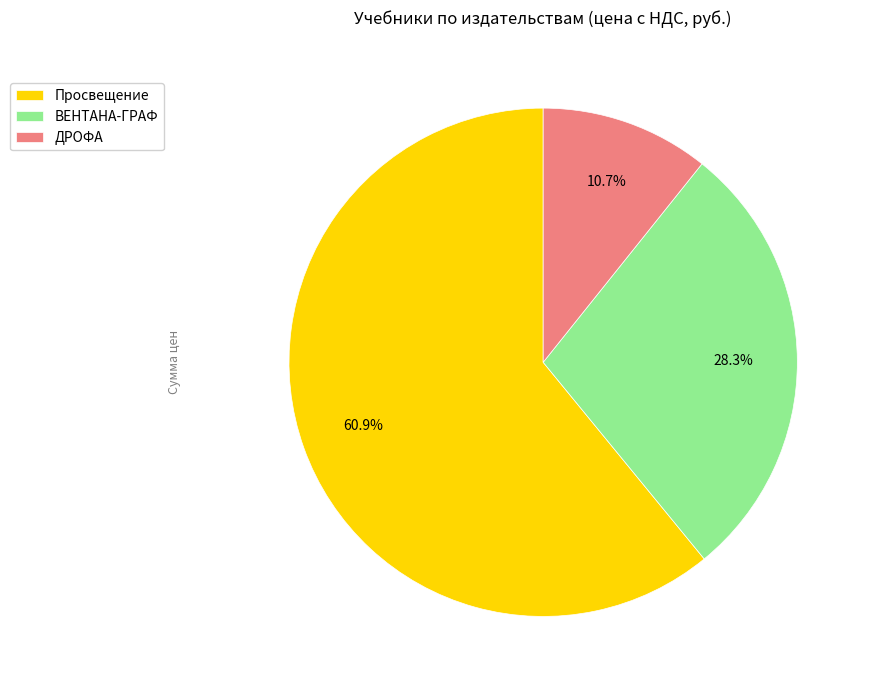

What is the ratio of the value at ДРОФА to the value at ВЕНТАНА-ГРАФ?

0.4